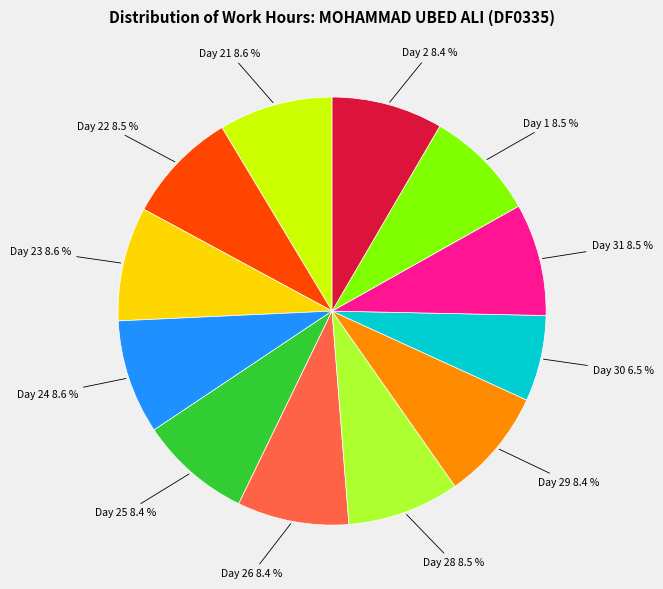

Is it true that Day 22 is 9% of the pie?

True